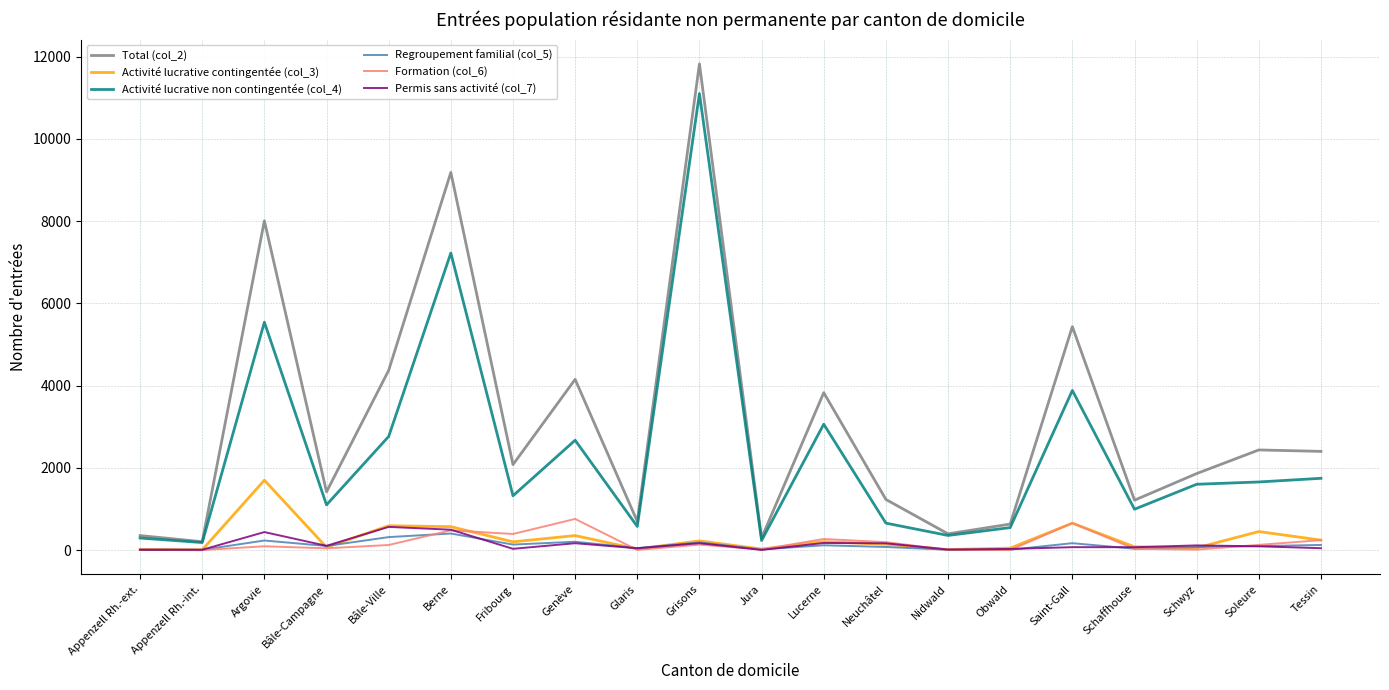

The Permis sans activité (col_7) series shows 71 at Saint-Gall. True or false?

True